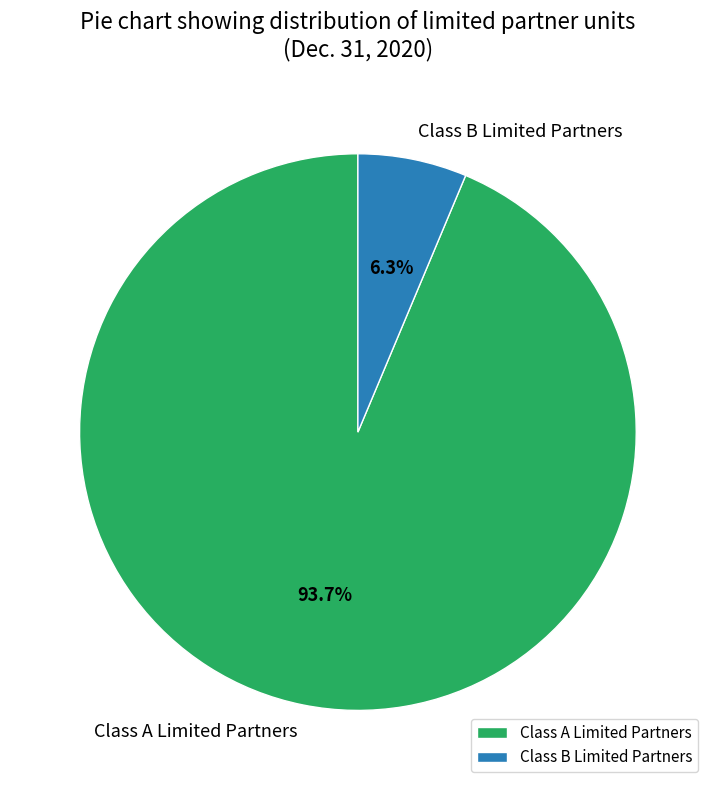

To the nearest percent, what percentage of the pie is Class B Limited Partners?

6%